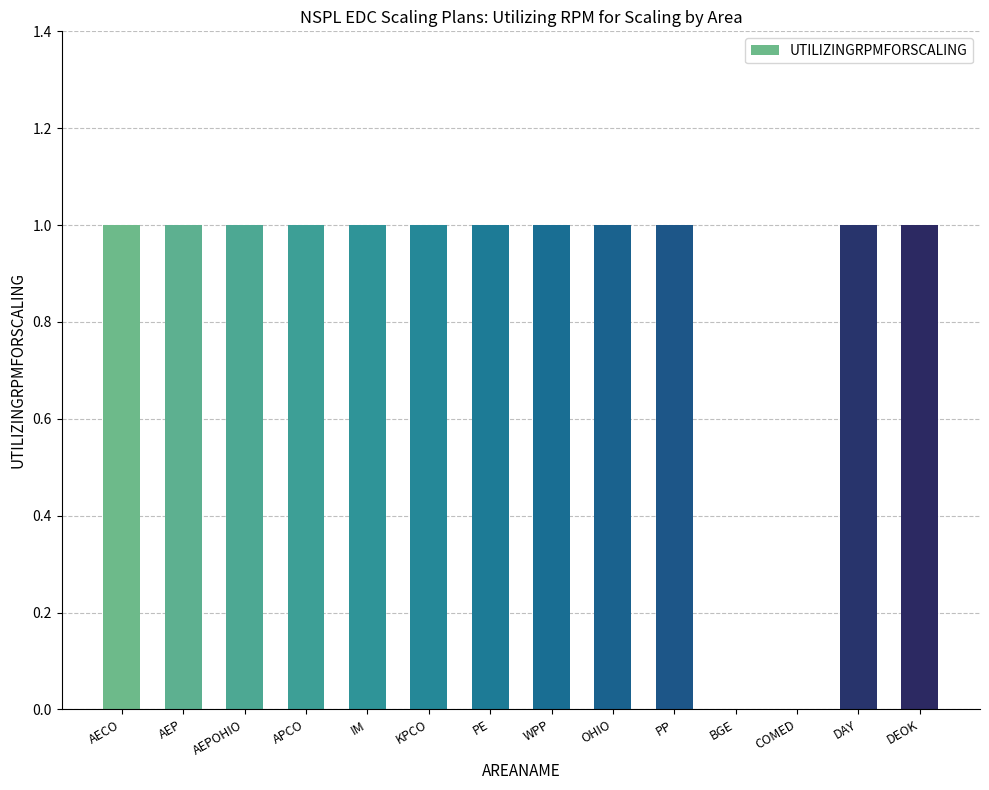

Reading left to right, transcribe all the data shown in this chart.

1	1	1	1	1	1	1	1	1	1	0	0	1	1